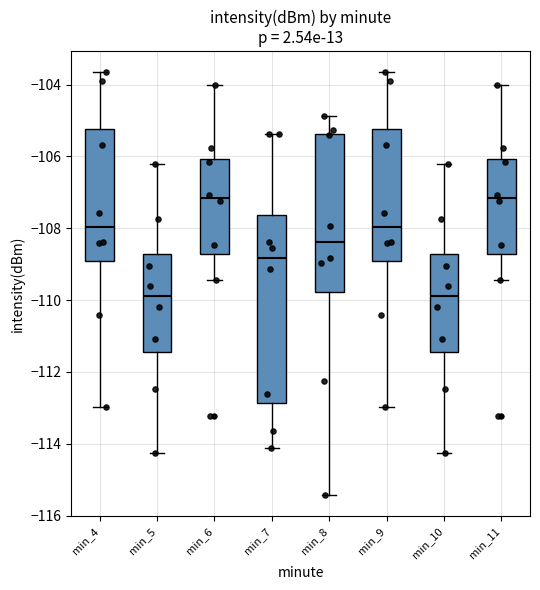

Reading left to right, read every box against the y-axis: the position of its median line, the range the box covers, and the ends of its whiskers. The values are not printed on the chart, so give them approximately, as read against the axis.

min_4: median -108.0, box -109.0 to -105.2, whiskers -113.0 to -103.6
min_5: median -109.8, box -111.4 to -108.8, whiskers -114.2 to -106.2
min_6: median -107.2, box -108.8 to -106.0, whiskers -109.4 to -104.0
min_7: median -108.8, box -112.8 to -107.6, whiskers -114.2 to -105.4
min_8: median -108.4, box -109.8 to -105.4, whiskers -115.4 to -104.8
min_9: median -108.0, box -109.0 to -105.2, whiskers -113.0 to -103.6
min_10: median -109.8, box -111.4 to -108.8, whiskers -114.2 to -106.2
min_11: median -107.2, box -108.8 to -106.0, whiskers -109.4 to -104.0